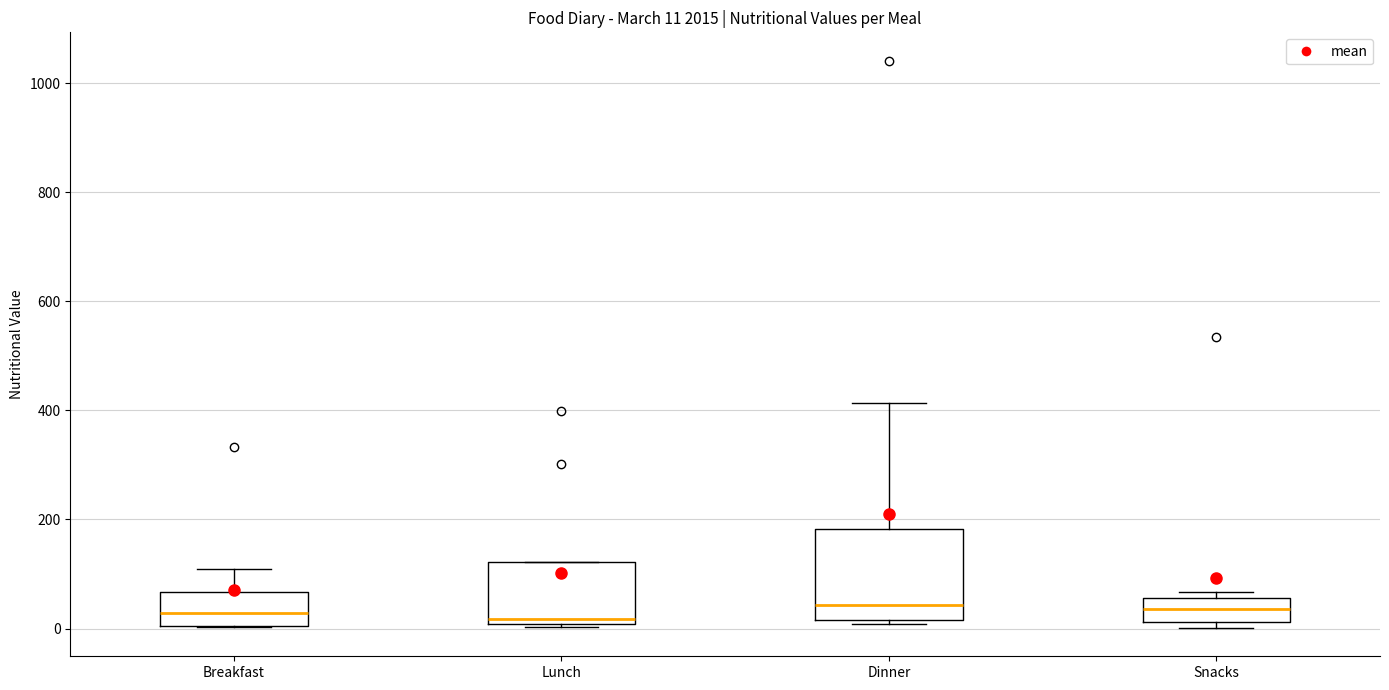

Comparing the boxes themselves (not the whiskers), which one is the tallest?

Dinner